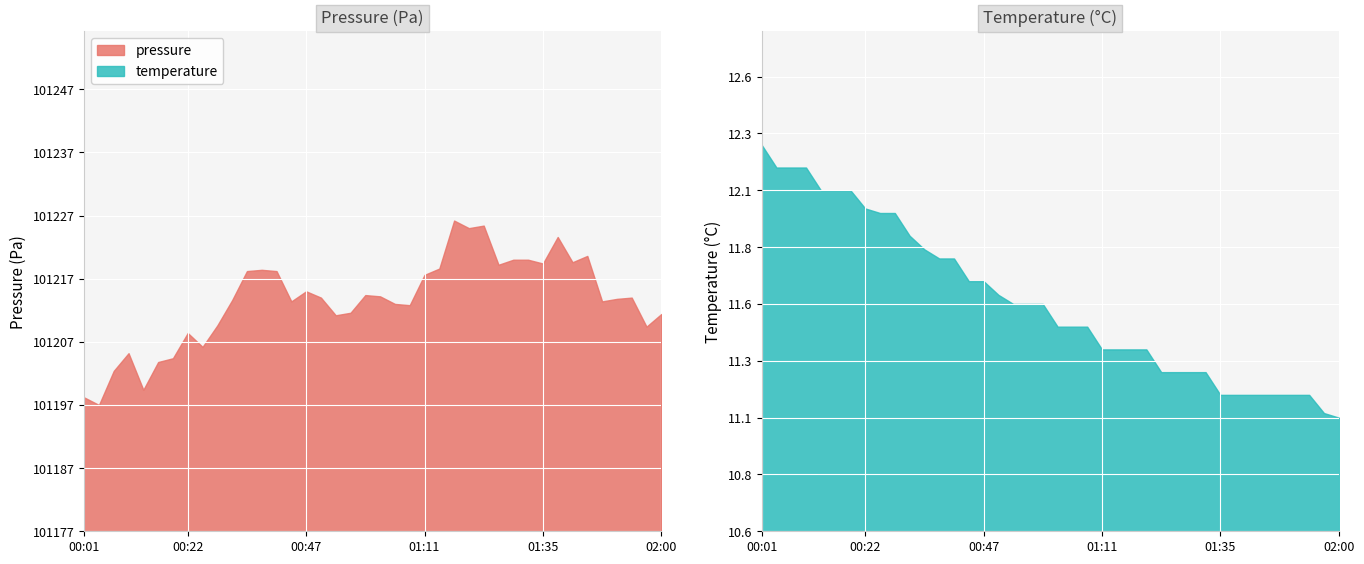

How many lines are shown in the chart?

2